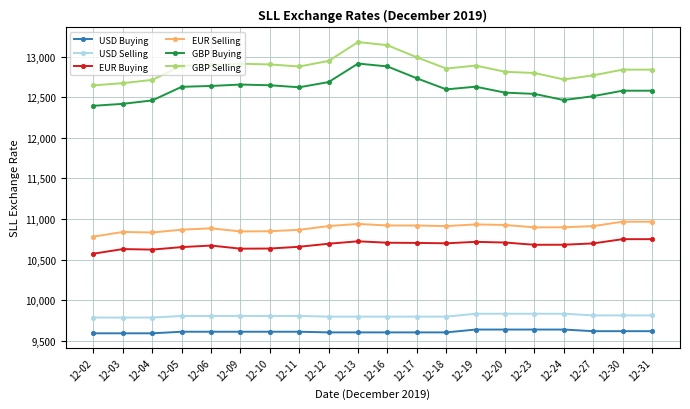

What is the value of the EUR Selling point at the 20th from the left?

10967.4